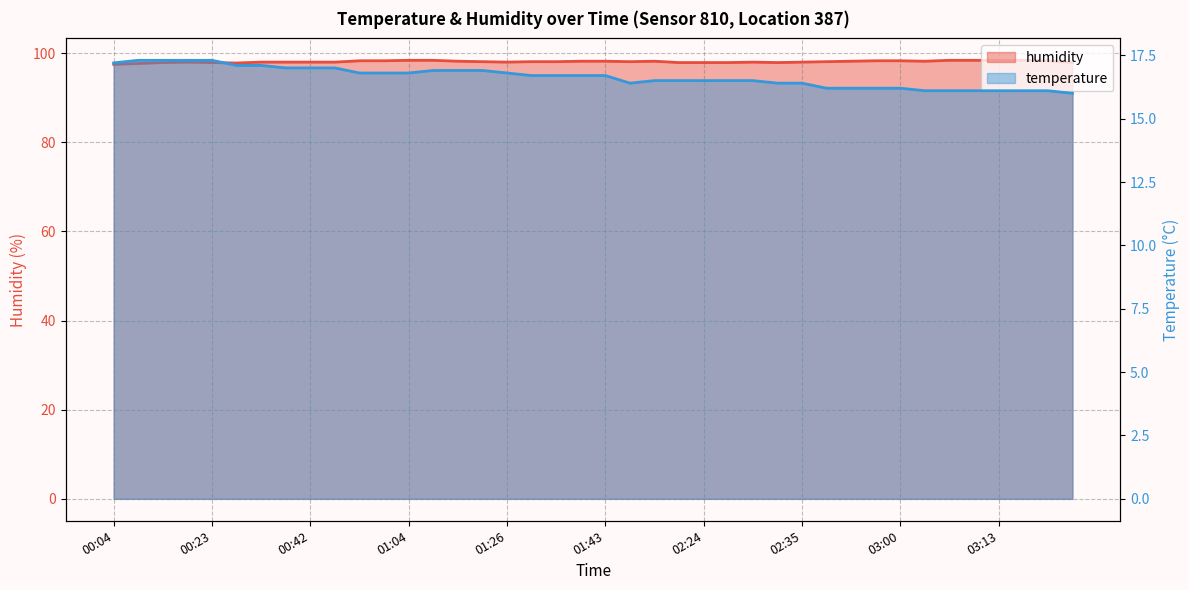

True or false: humidity has more than 0 points higher than both neighbors.

True